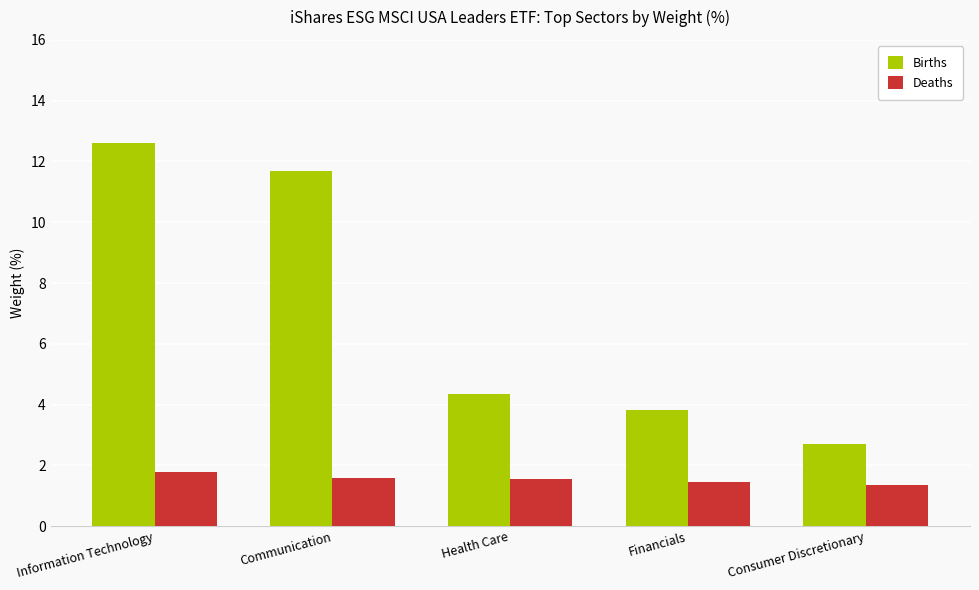

Which series has the largest total across all categories?

Births